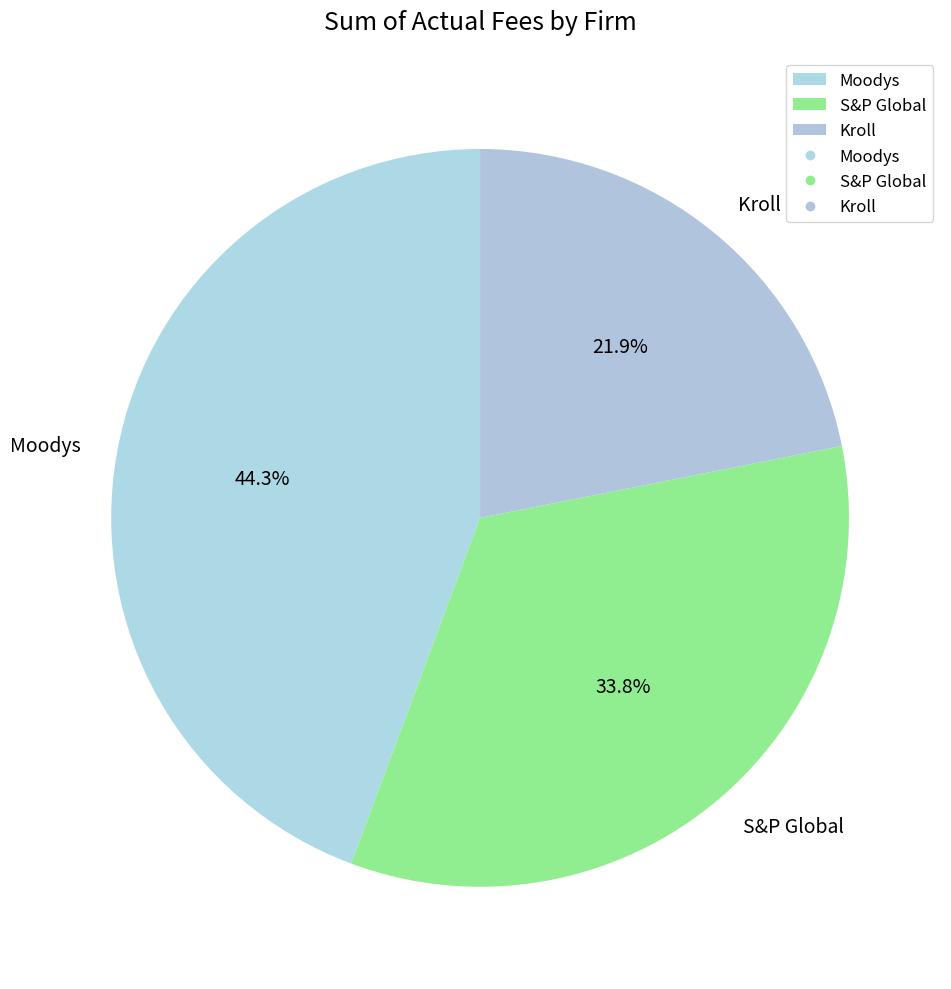

Rank the categories by value from highest to lowest.

Moodys, S&P Global, Kroll